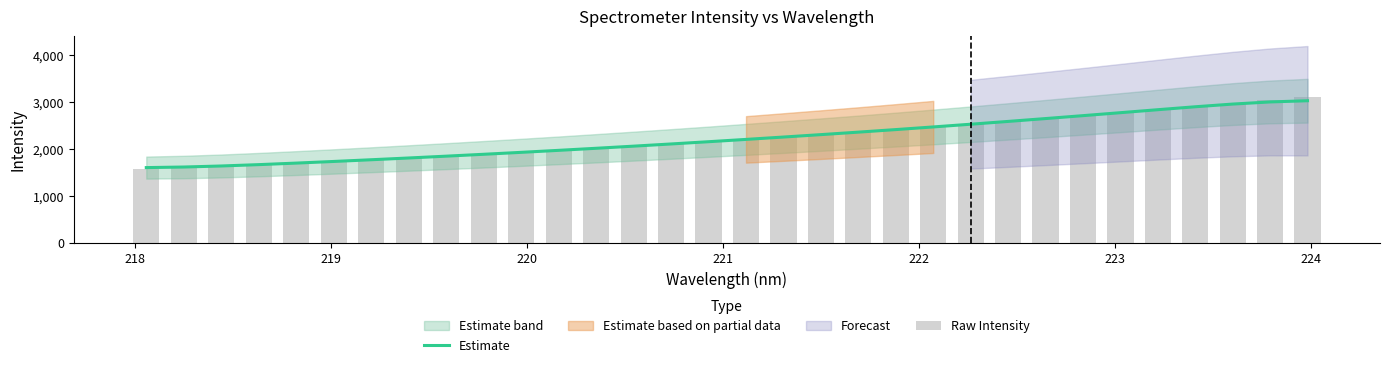

What is the value of the Raw Intensity bar at the 14th from the left?

2052.9